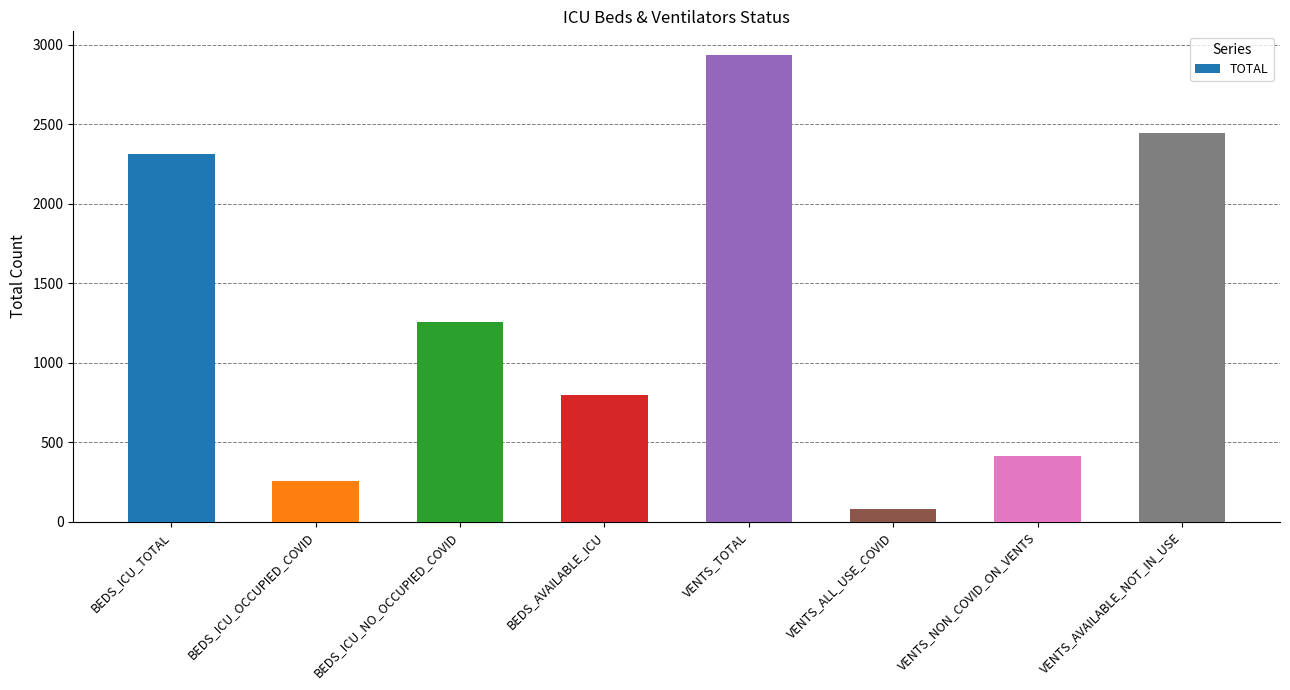

Is it true that the value at VENTS_AVAILABLE_NOT_IN_USE is 2444?

True